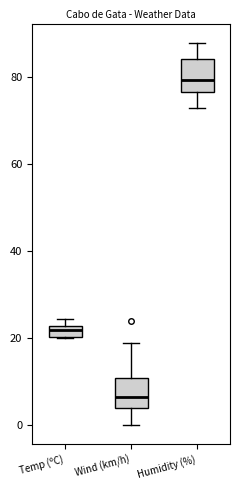

Where does the upper whisker of the box for Wind (km/h) end on the y-axis? The values are not printed on the chart, so give them approximately, as read against the axis.

20